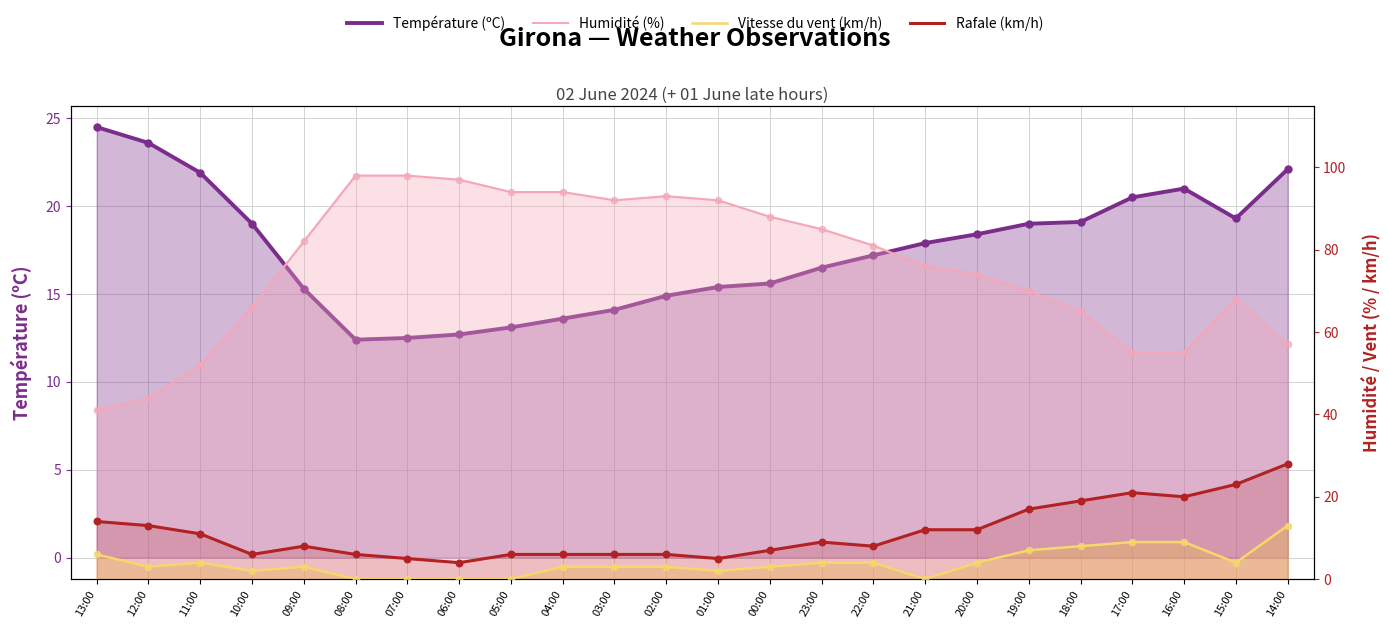

At which category is the sum across all series the highest?

14:00